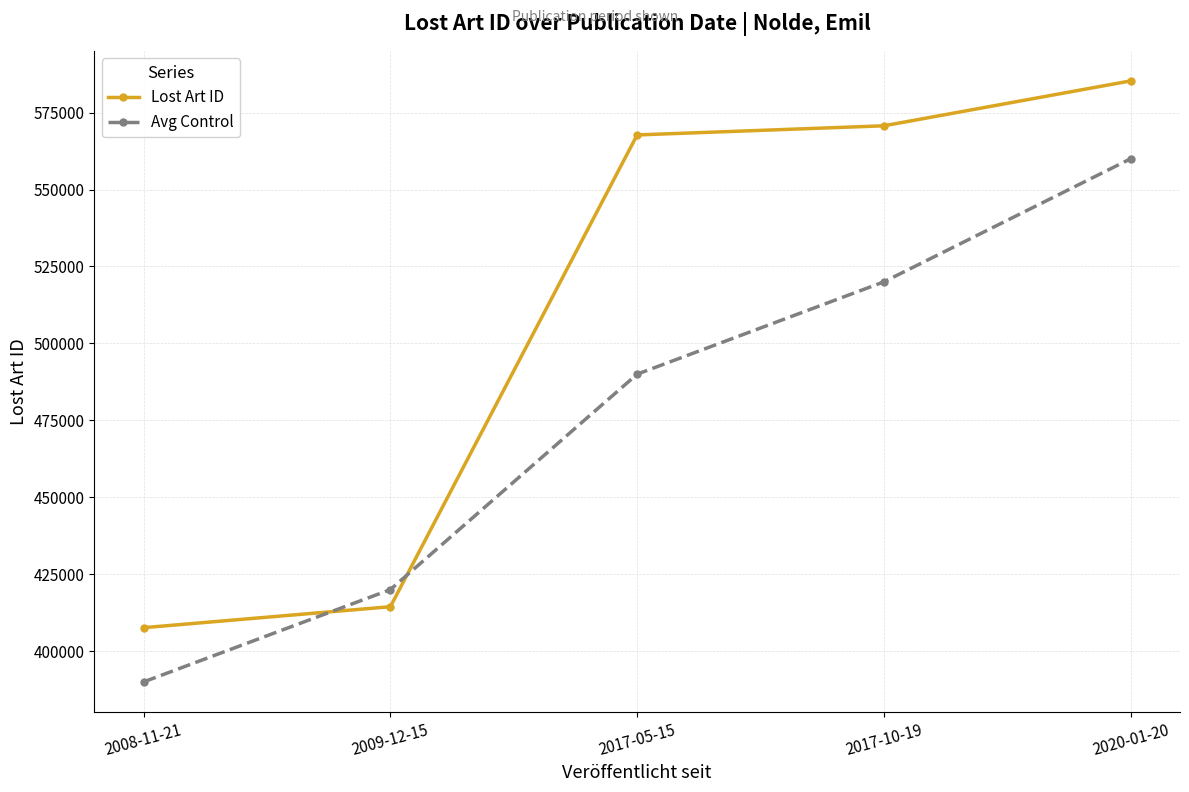

What is the value of the Avg Control point at the 5th from the left?

560000